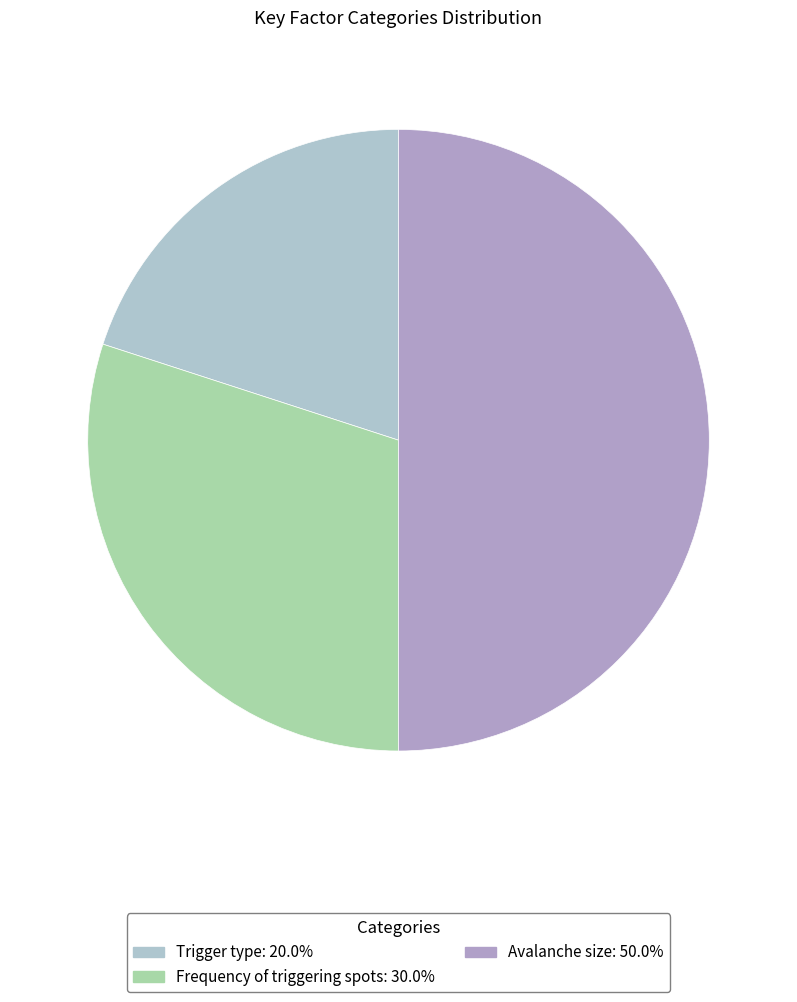

To the nearest percent, what is the difference between the Trigger type and Avalanche size slice percentages?

30%